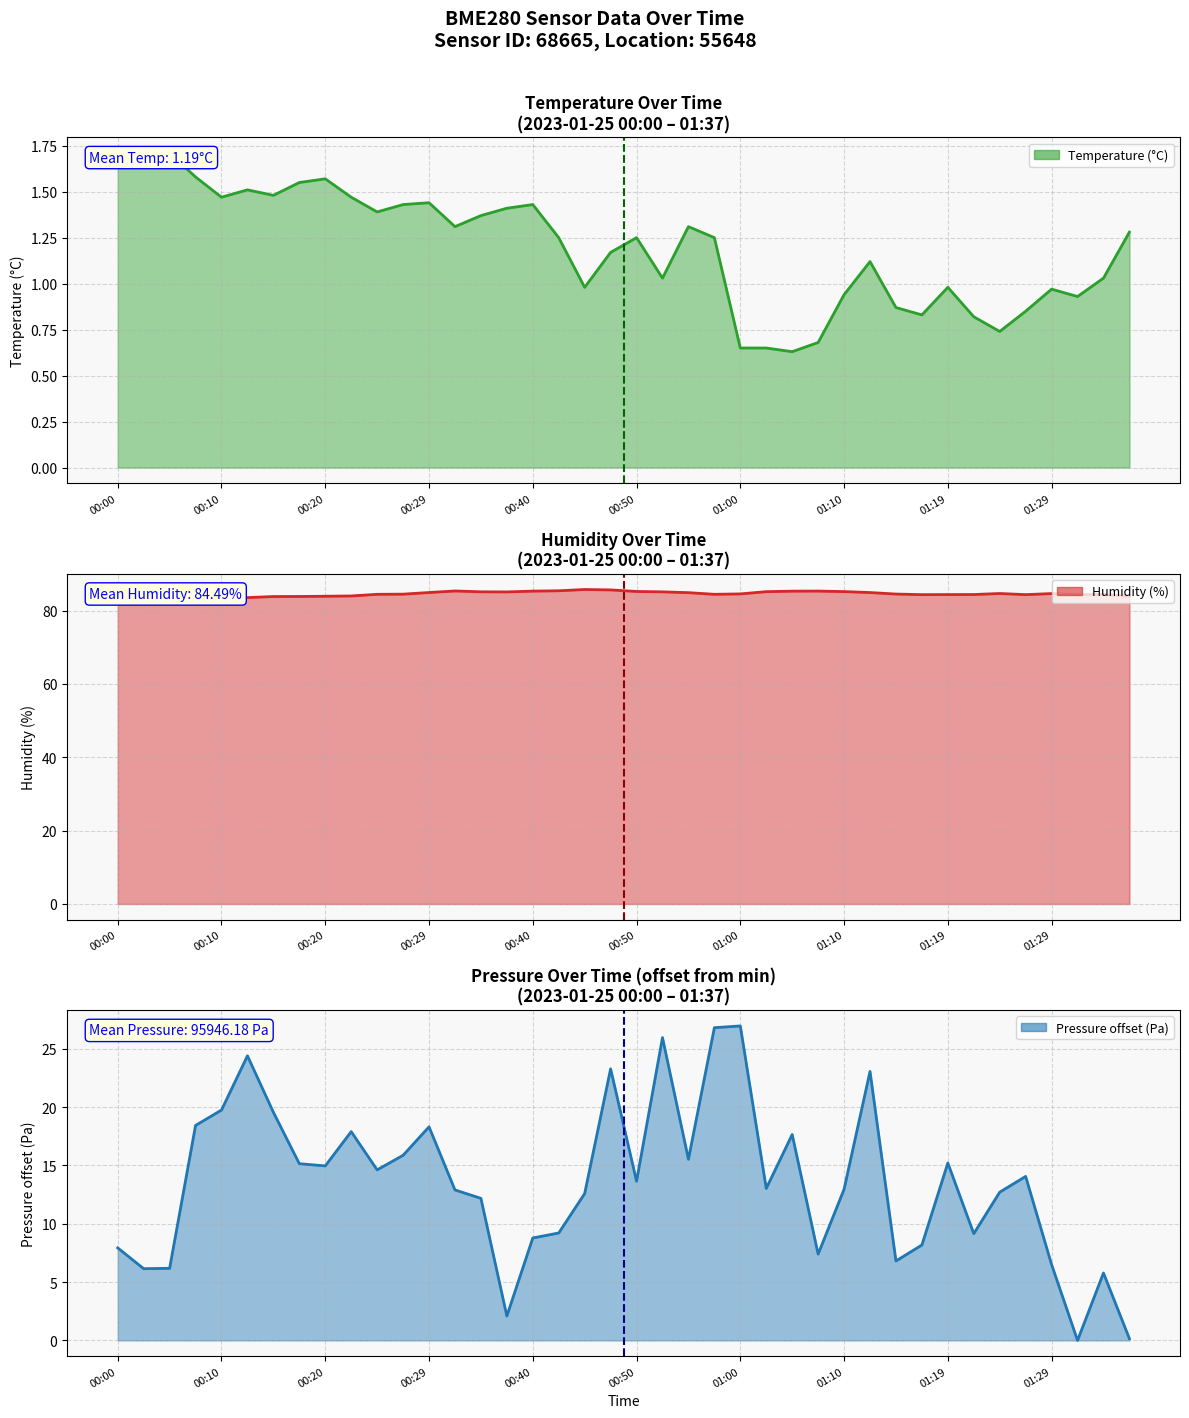

What is the sum of all humidity values?

3379.7